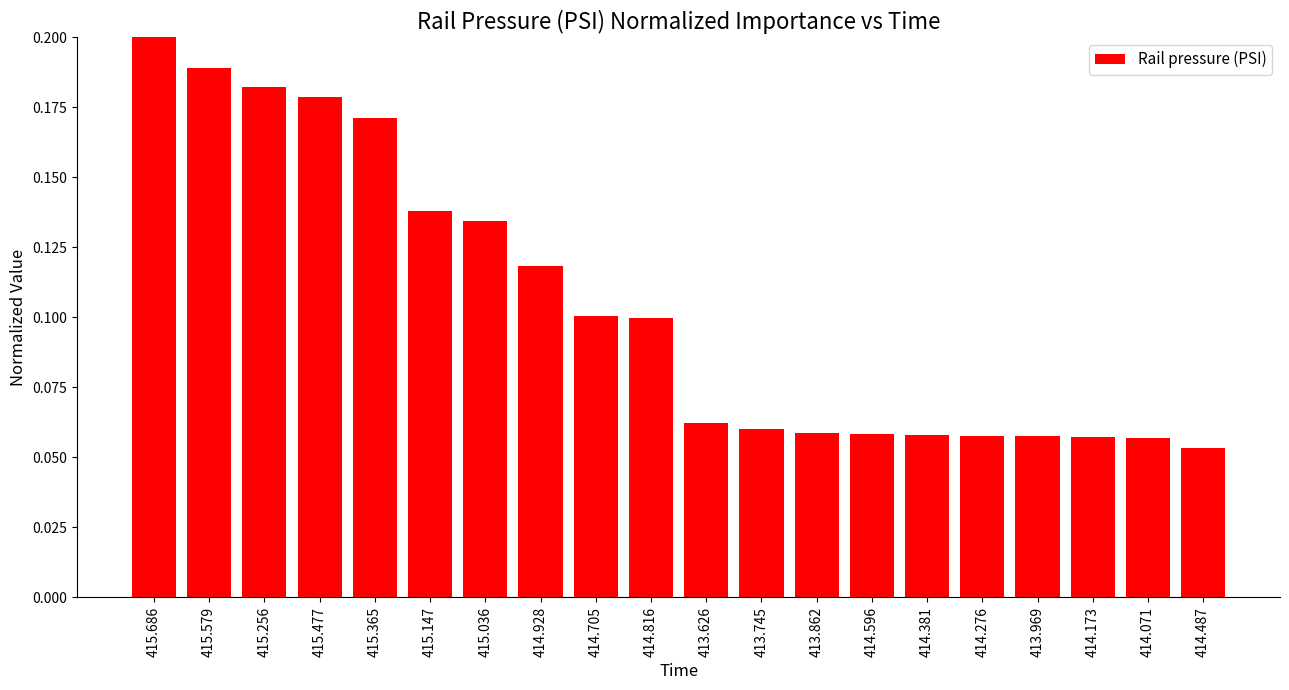

At which category does the chart reach its peak across all series?

415.686